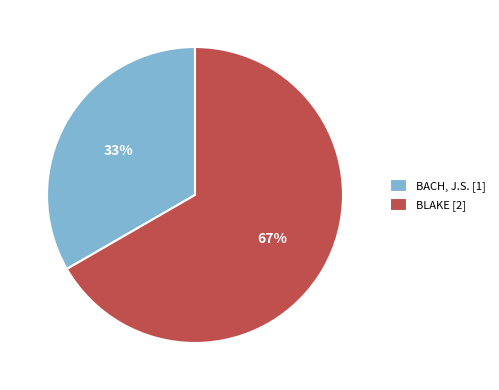

The BLAKE slice represents 75% of the pie. True or false?

False